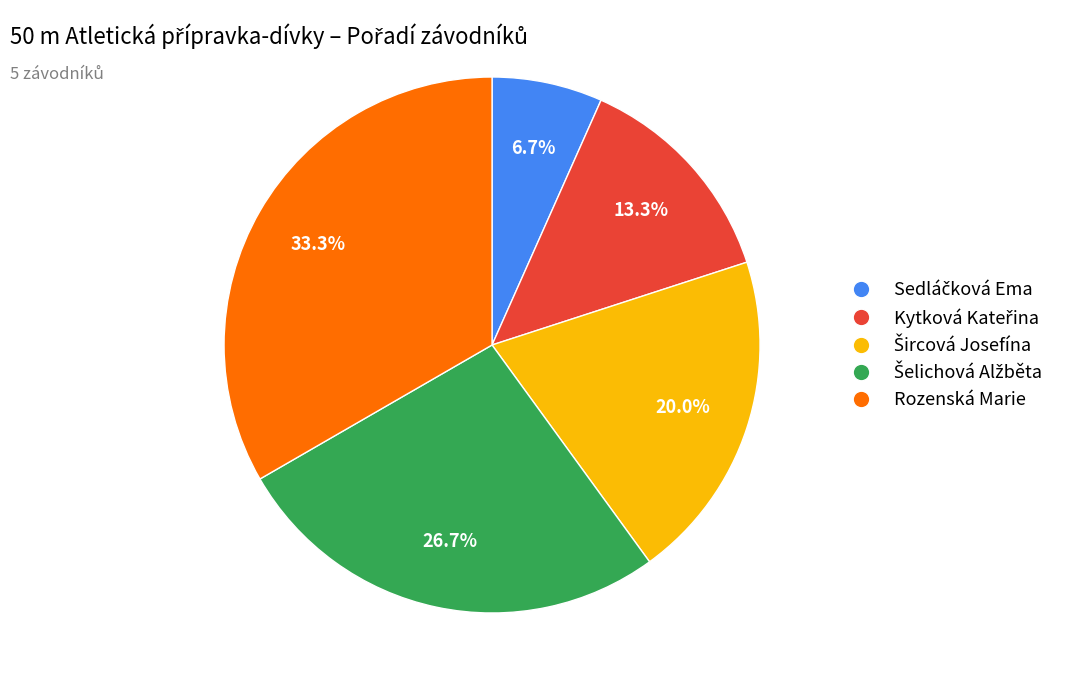

How much of the chart is everything except Rozenská Marie?

66.7%